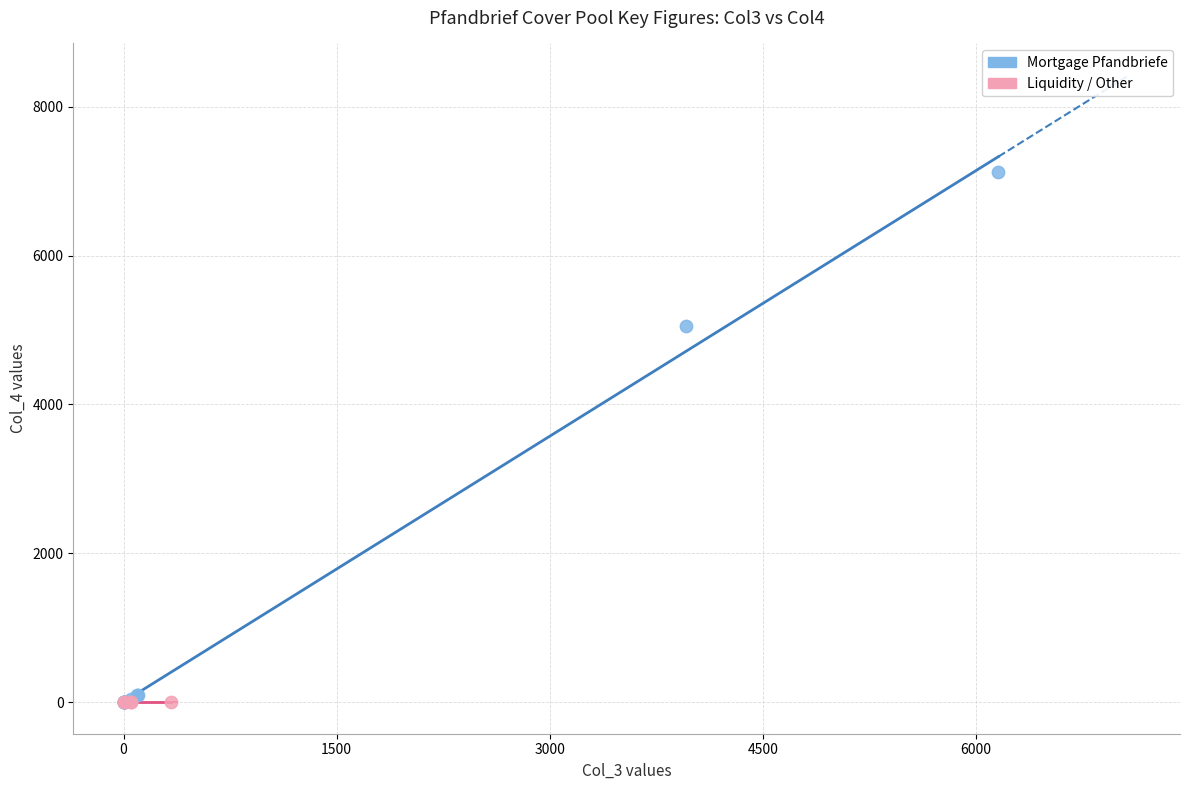

Which series reaches the maximum Y coordinate?

Mortgage Pfandbriefe